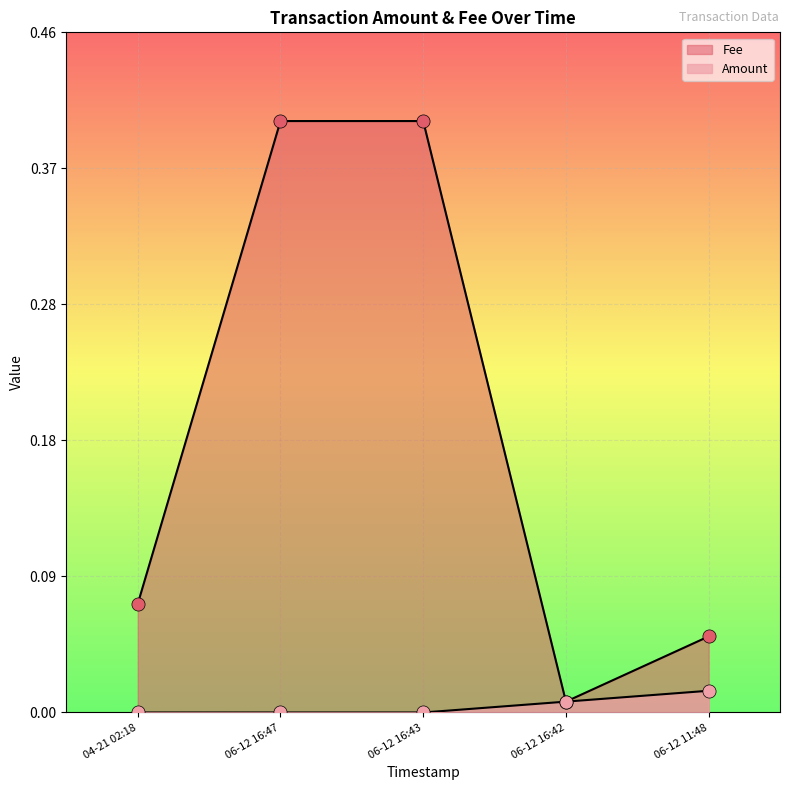

Which series has the largest Y range (max minus min)?

Fee